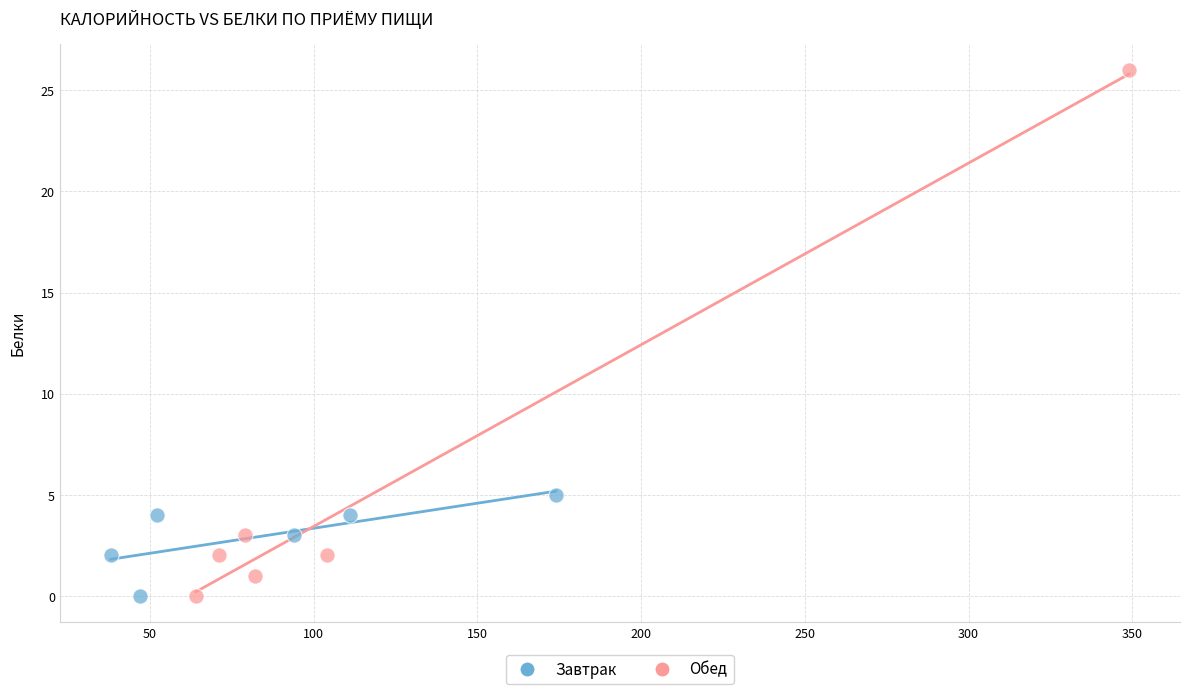

Which series reaches the maximum Y coordinate?

Обед